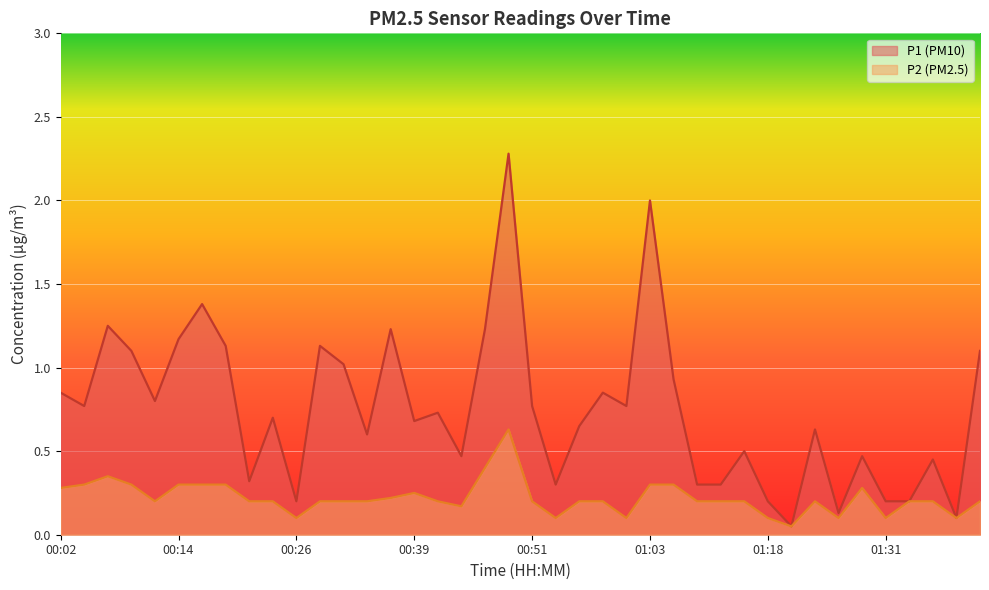

At 00:51, list the series in order from largest to smallest.

P1 (PM10), P2 (PM2.5)